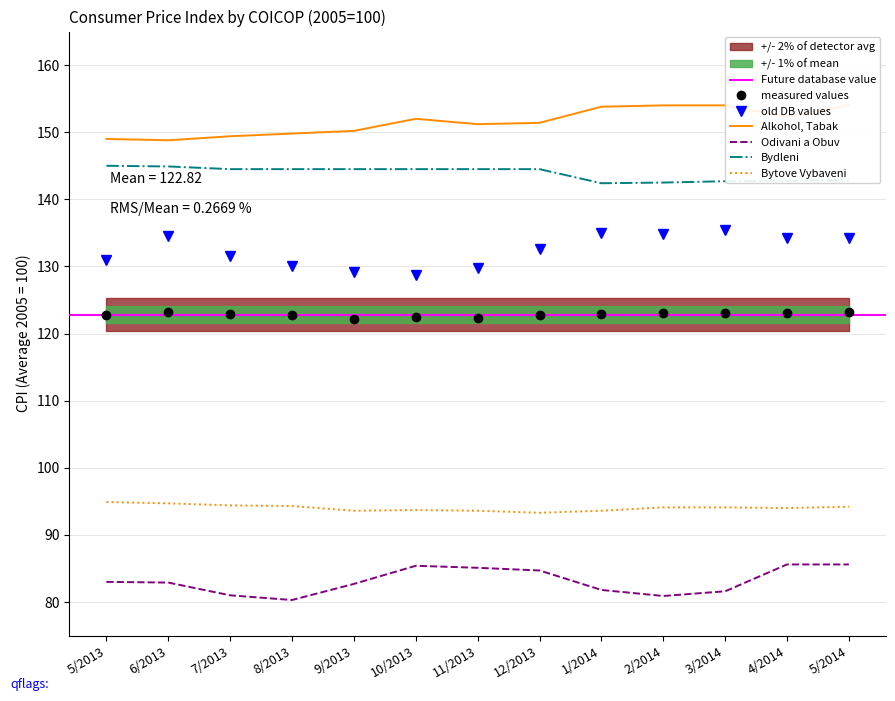

Where is the first local minimum for Alkohol, Tabak?

6/2013